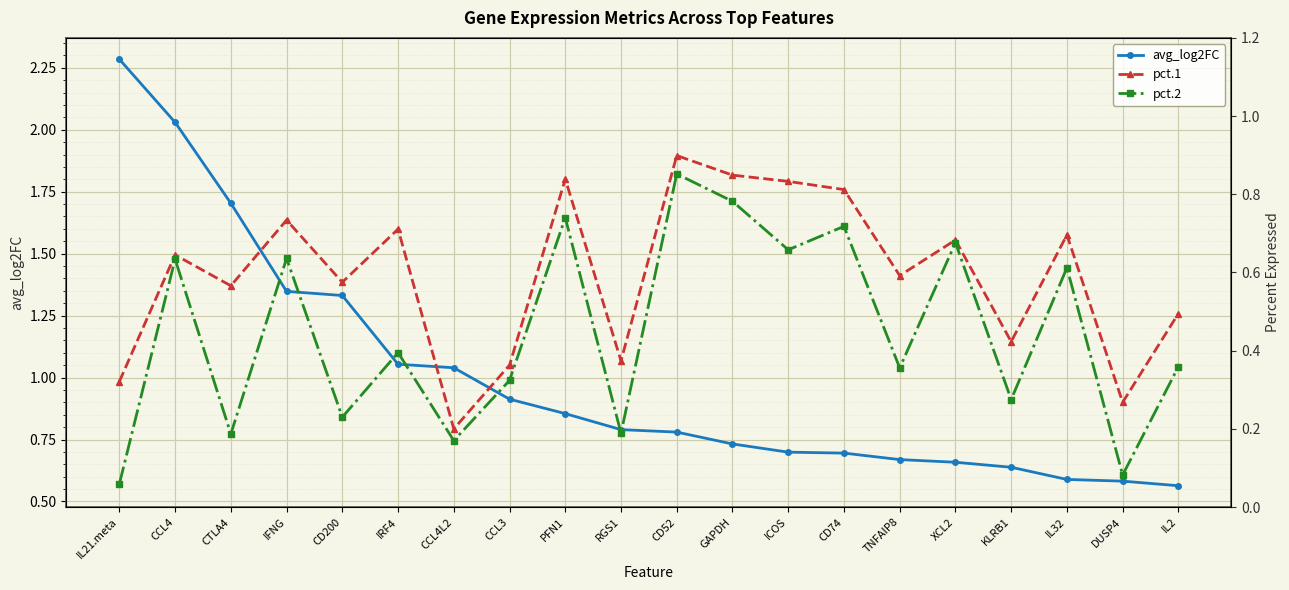

Rank the series at PFN1 from lowest to highest value.

pct.2, pct.1, avg_log2FC